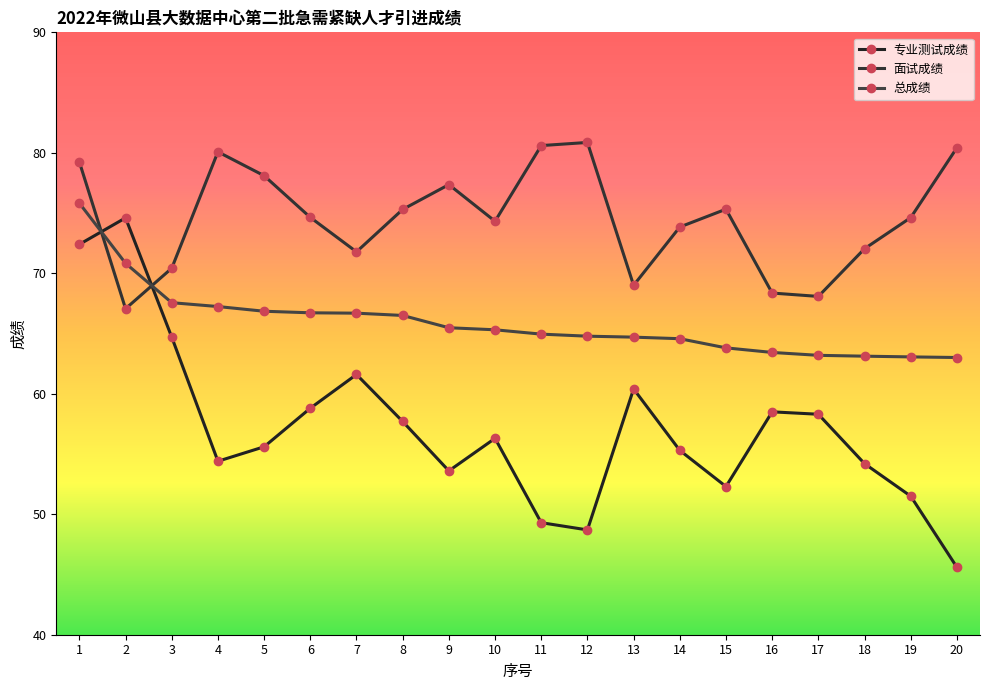

List the series in order of their peak value, highest first.

面试成绩, 总成绩, 专业测试成绩